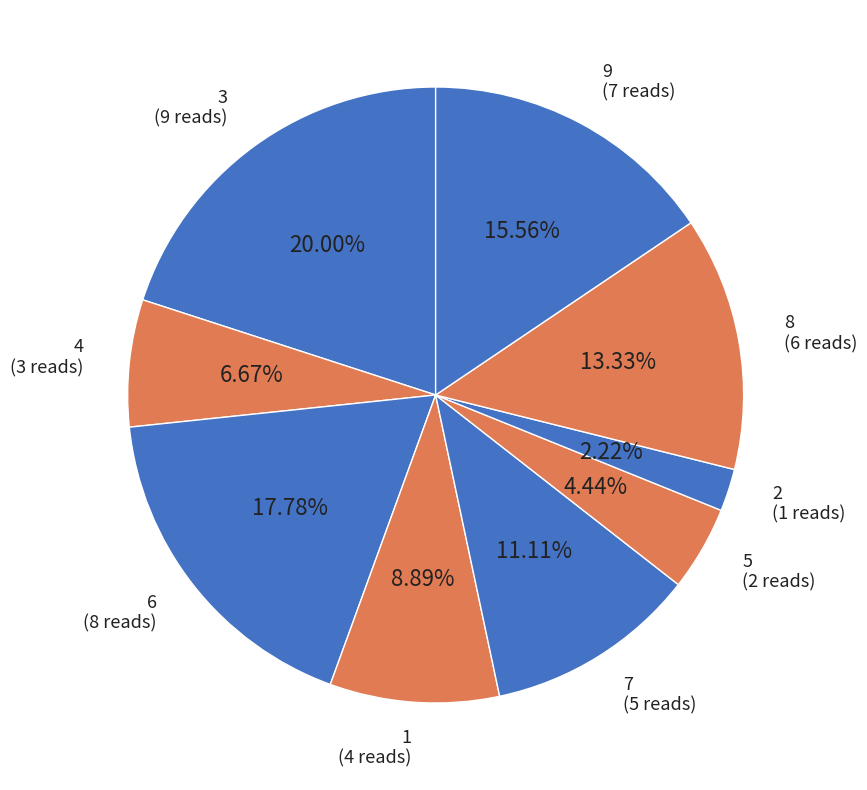

How many slices are in this pie chart?

9